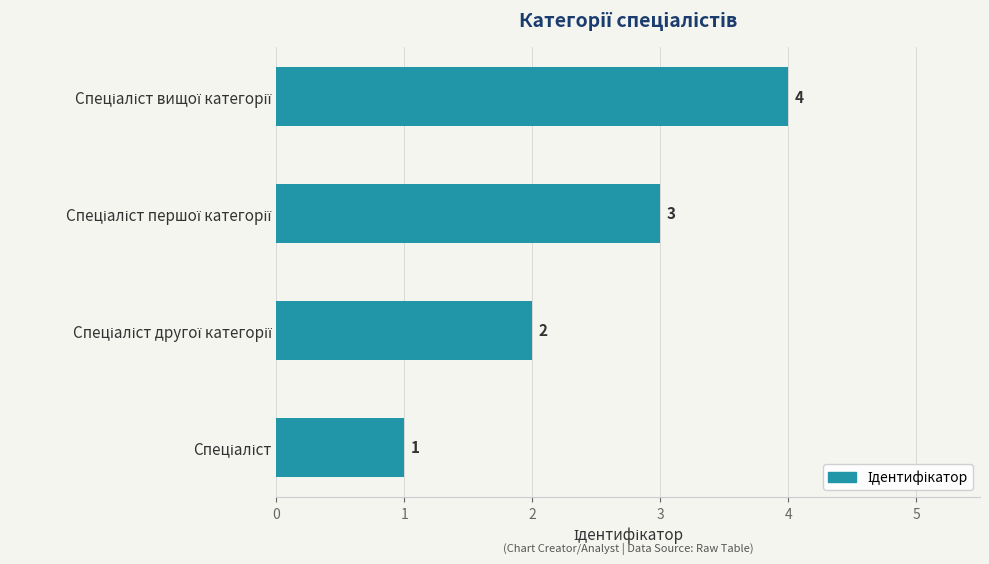

What is the greatest value displayed?

4